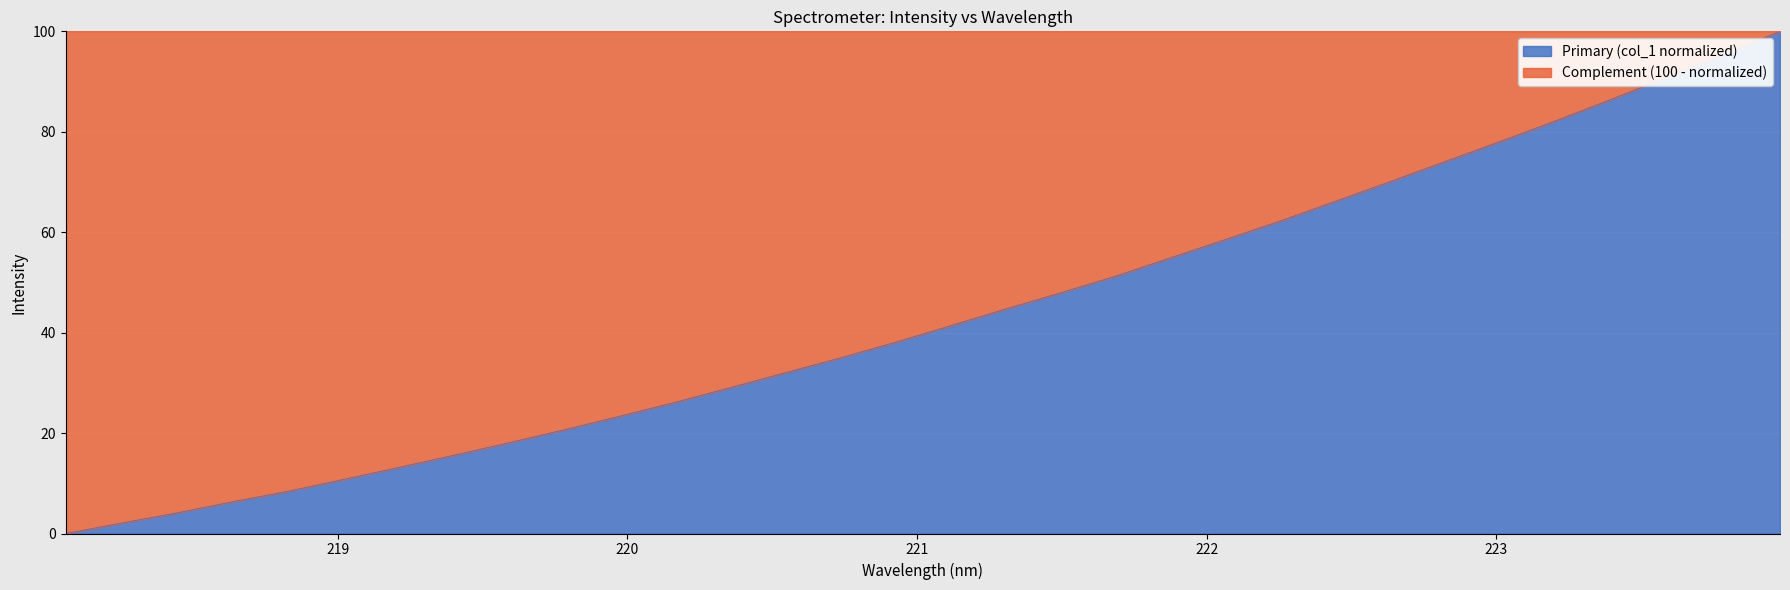

How many values exceed 41?

16